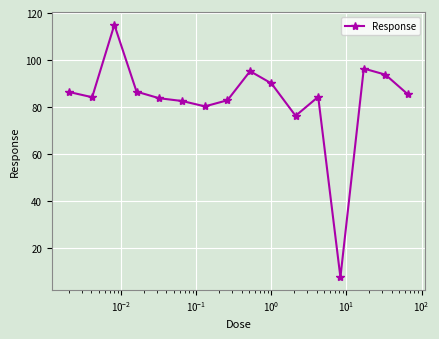

True or false: the data has more than 0 interior local peaks.

True